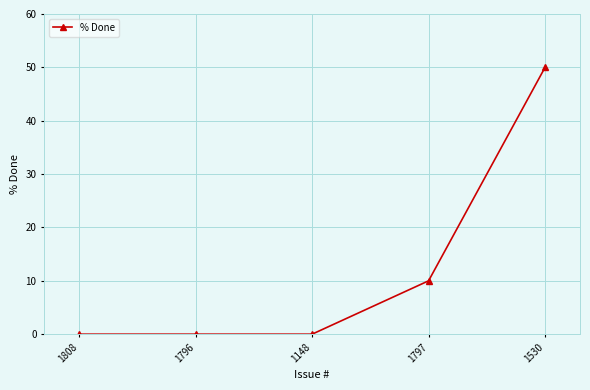

Reading left to right, extract all data points from this chart.

1808=0	1796=0	1148=0	1797=10	1530=50